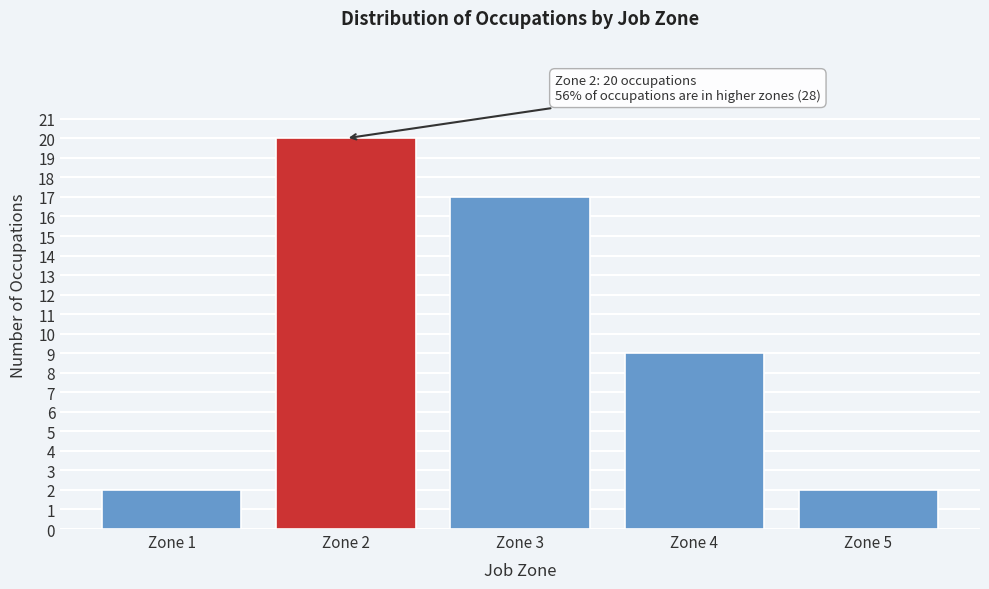

Reading right to left, list all the values displayed in this chart.

2	9	17	20	2